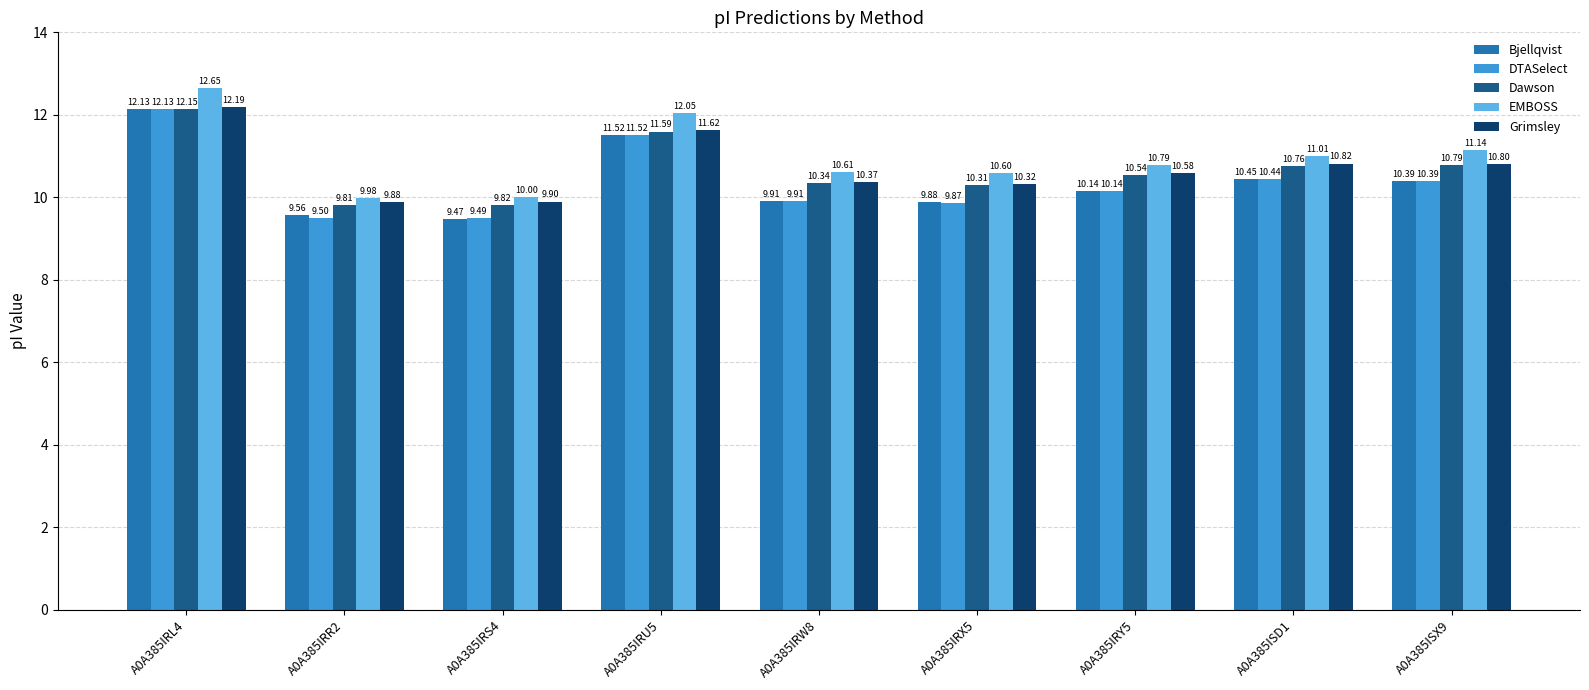

What is the label of the 4th bar from the right?

A0A385IRX5